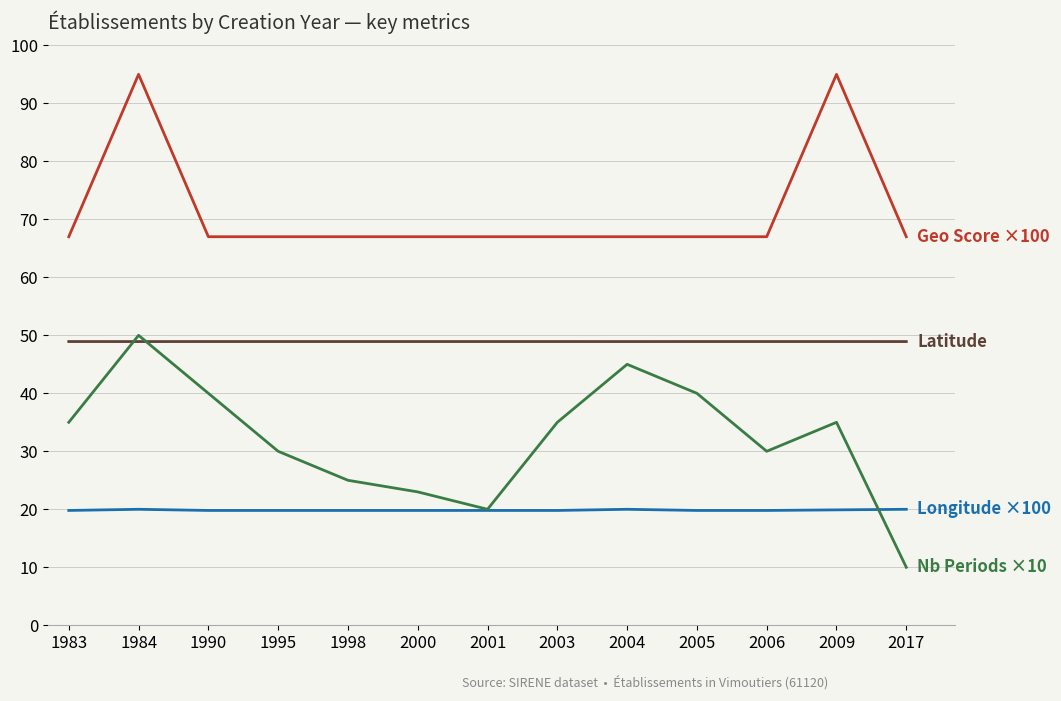

At which category is the sum across all series the highest?

1984